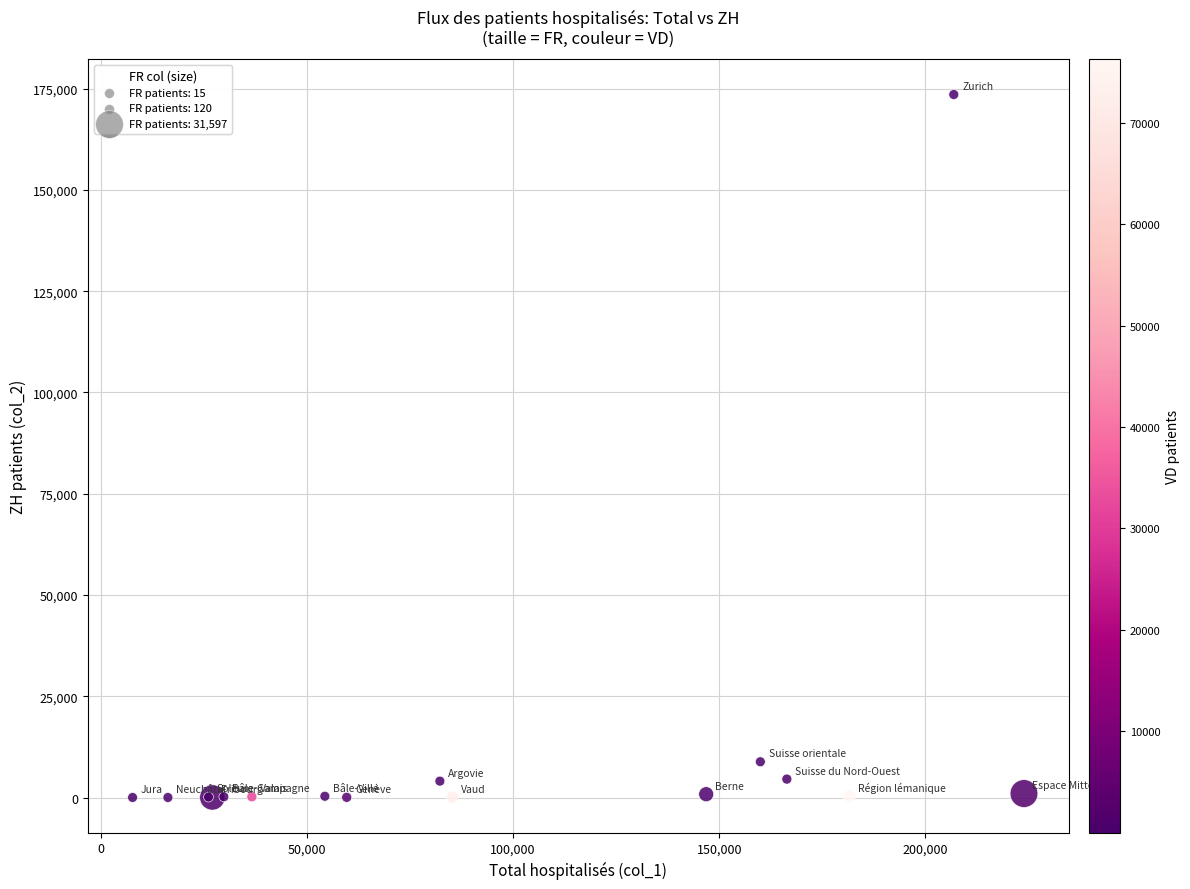

What Y value in the scatter plot is closest to 86783?

8829